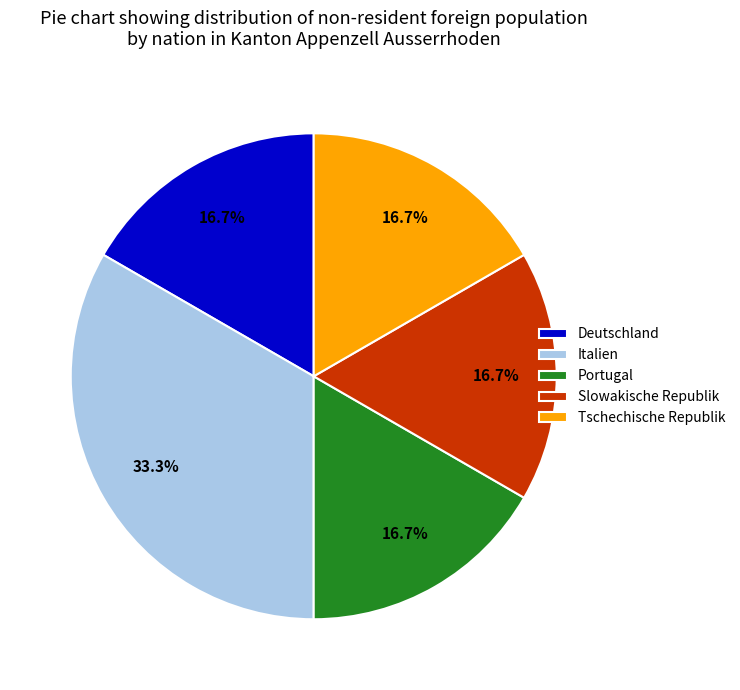

How many segments does this pie chart have?

5